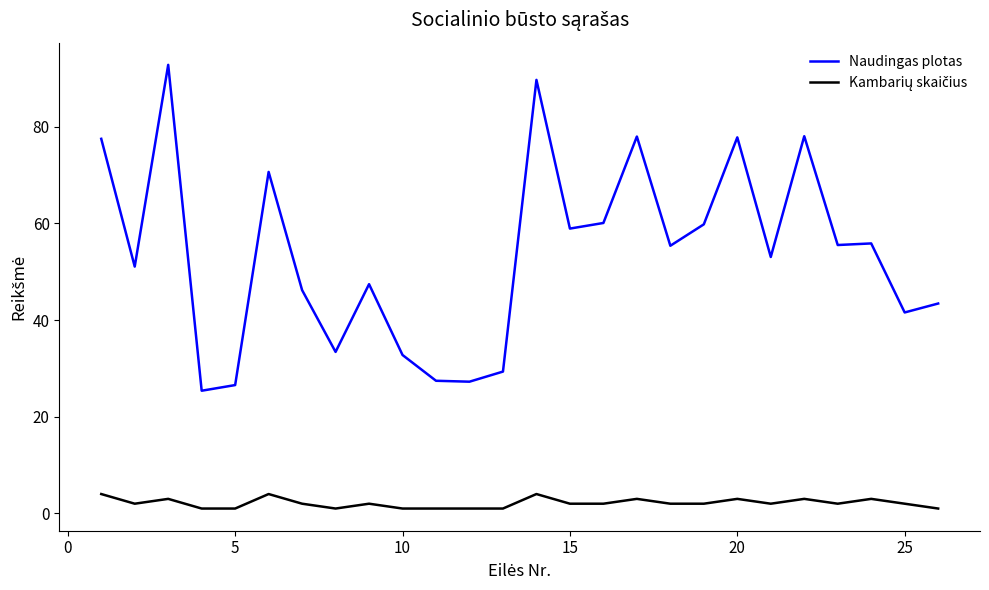

Which series has the largest total across all categories?

Naudingas plotas